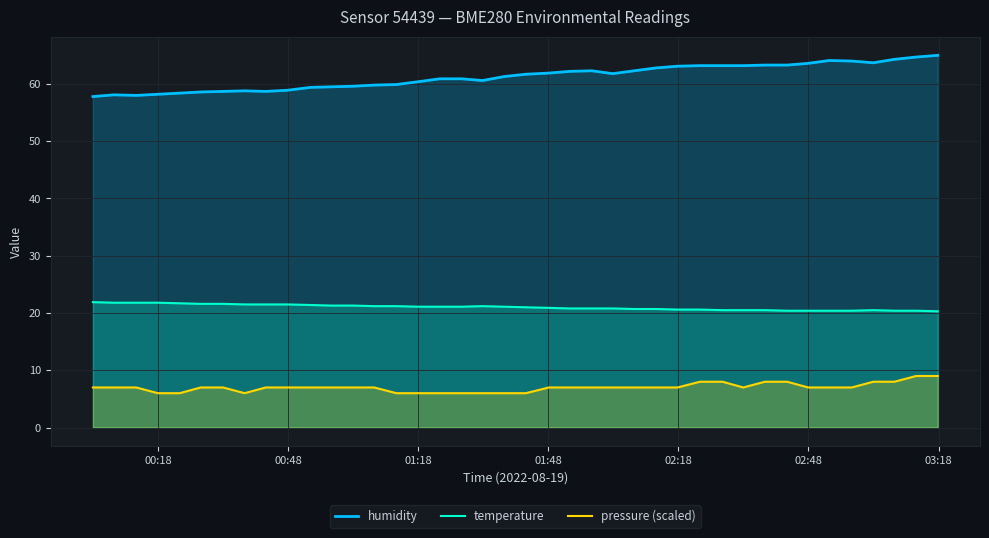

Rank the series by their average value, from lowest to highest.

pressure (scaled), temperature, humidity